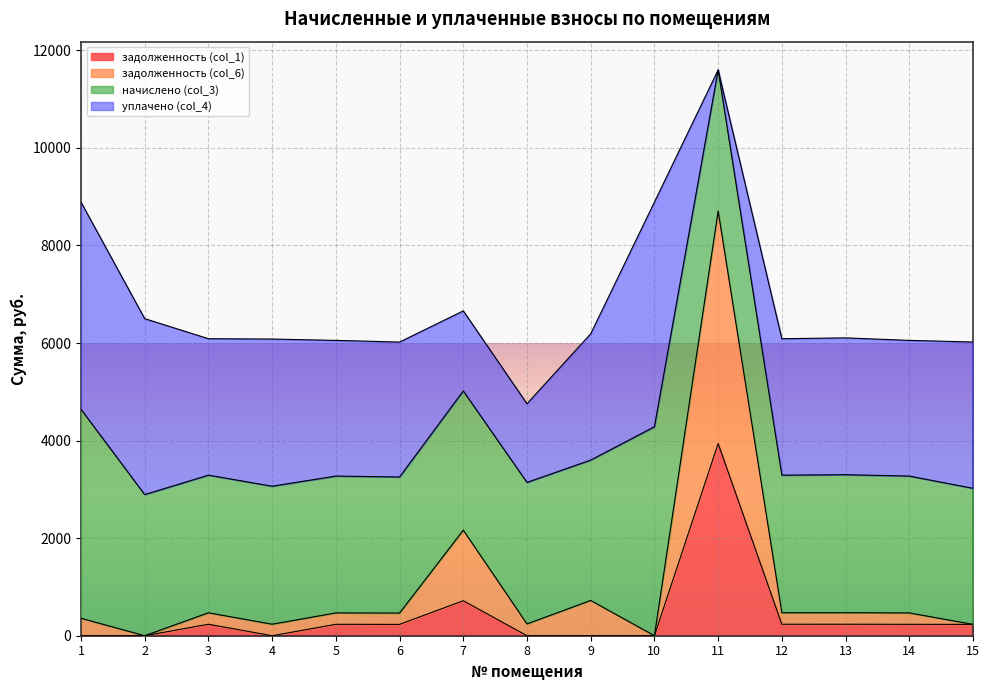

Which label corresponds to the largest value in the chart?

11